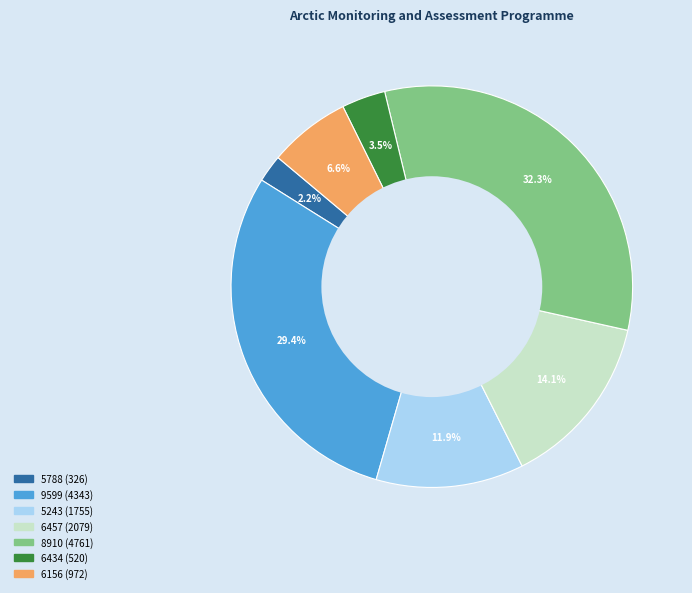

Combined, what portion of the pie is 6457 and 6434?

17.6%